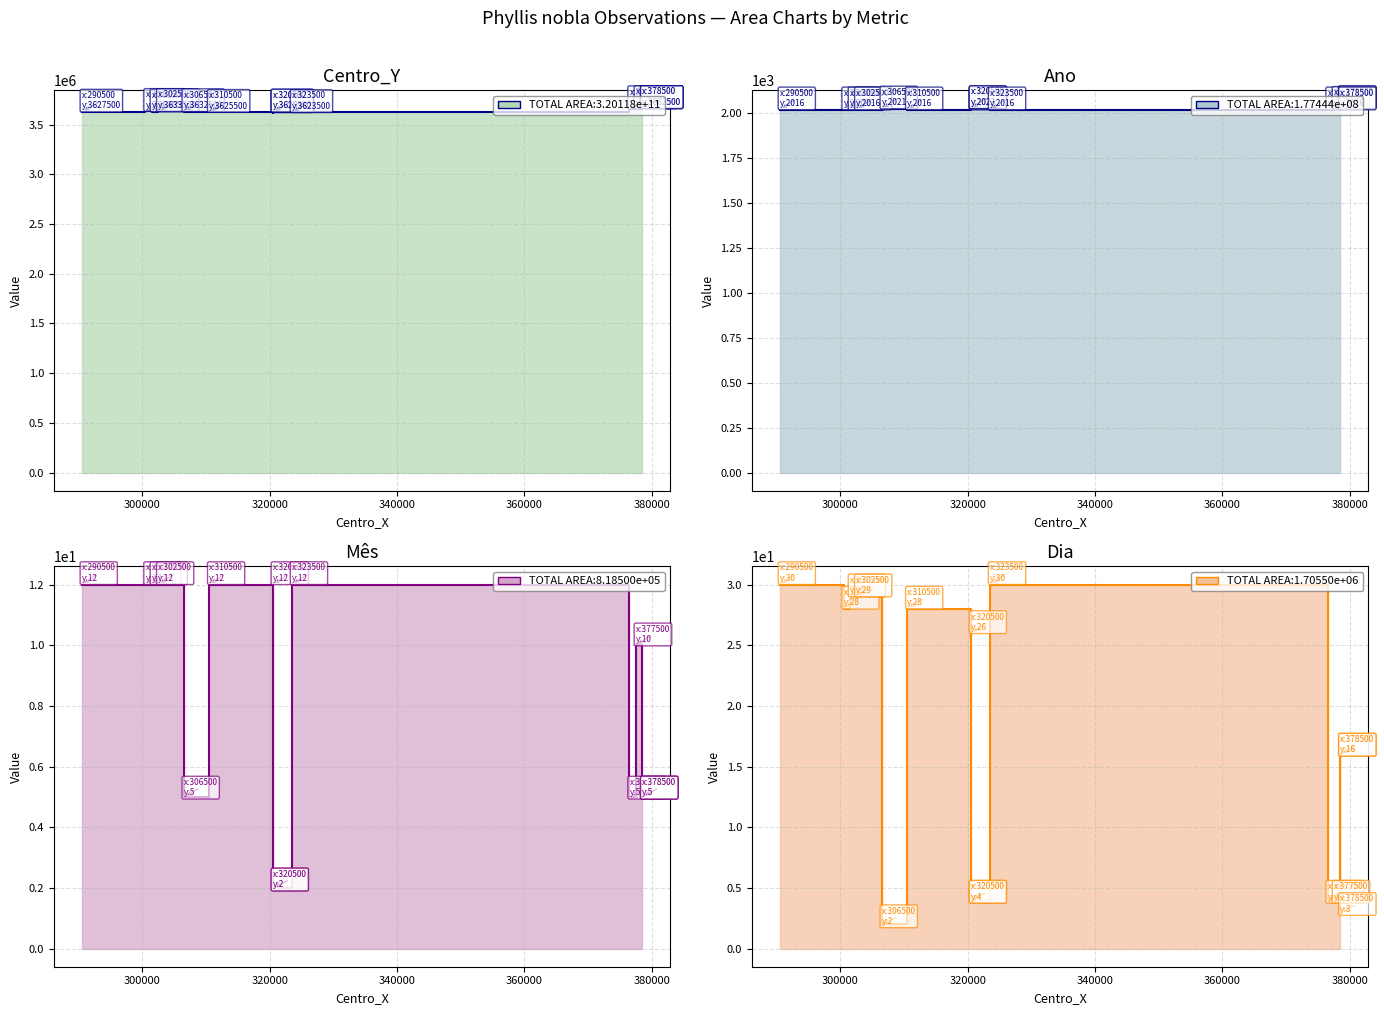

True or false: Dia has a value of 1 at 378500.

False